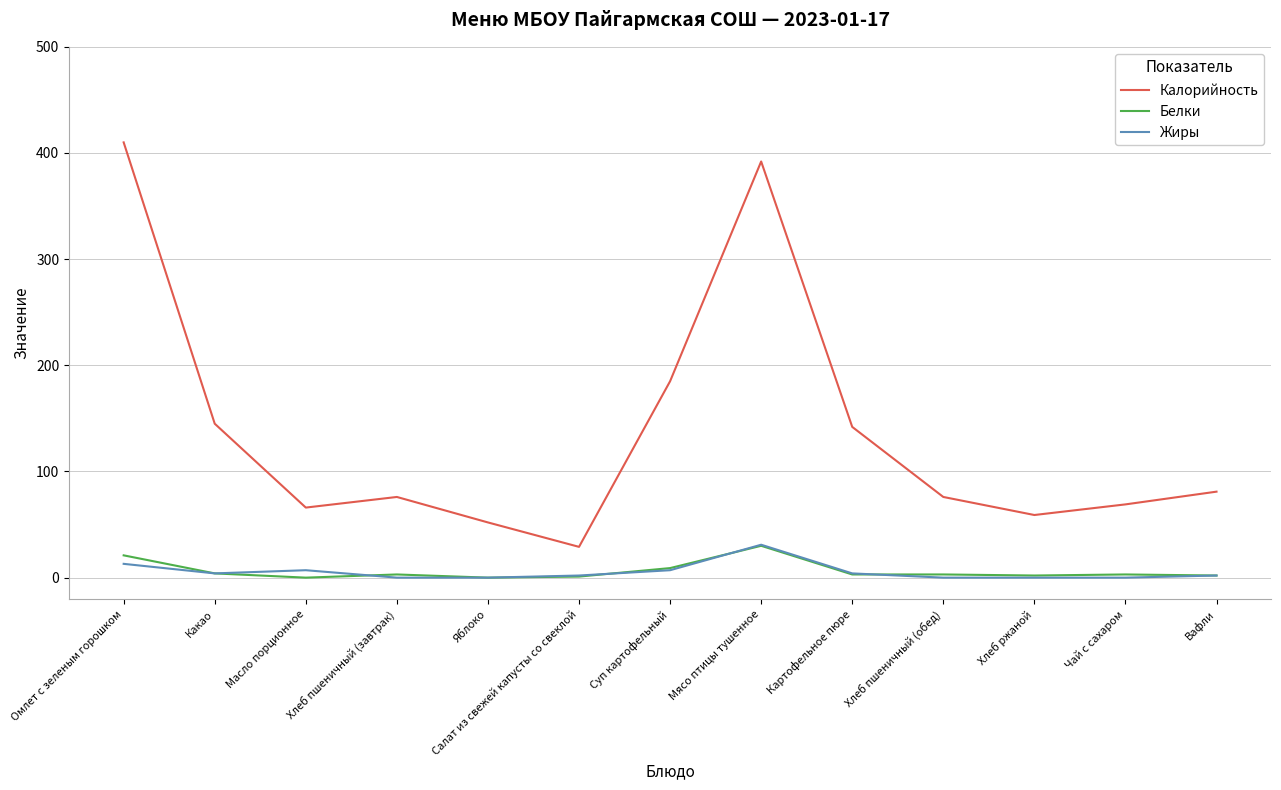

What is the sum of the Белки values at Хлеб ржаной and Хлеб пшеничный (завтрак)?

5